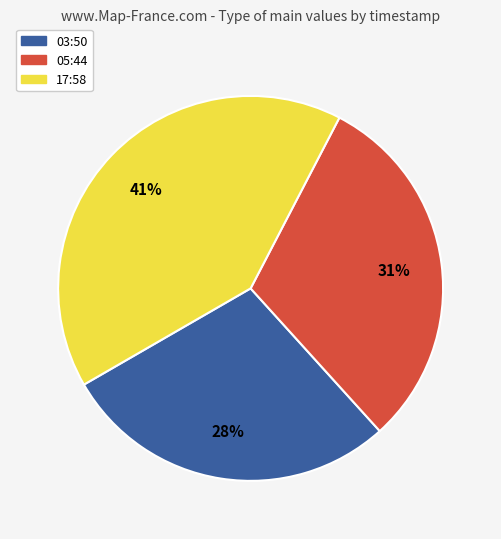

Is there a majority slice in this chart?

No